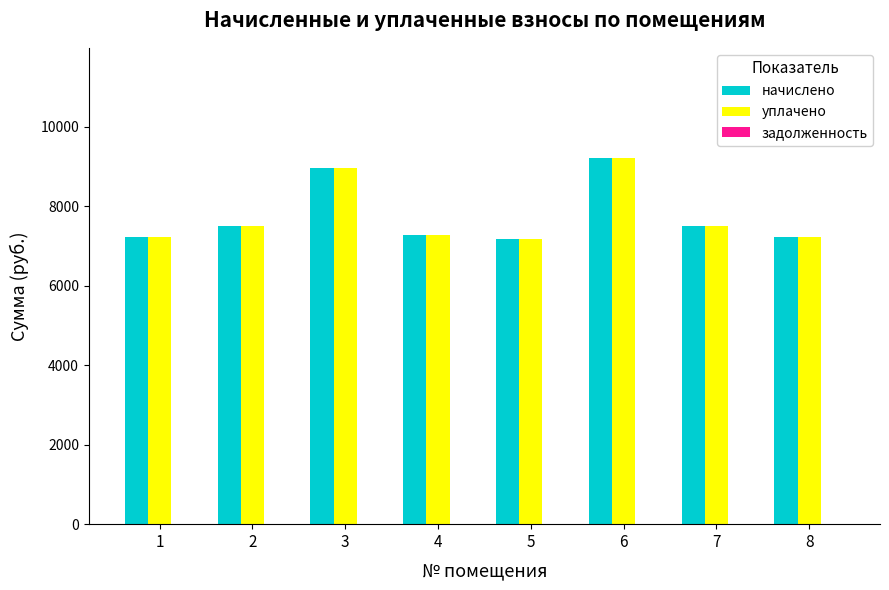

What is the difference between the highest and lowest values at 6?

0.0